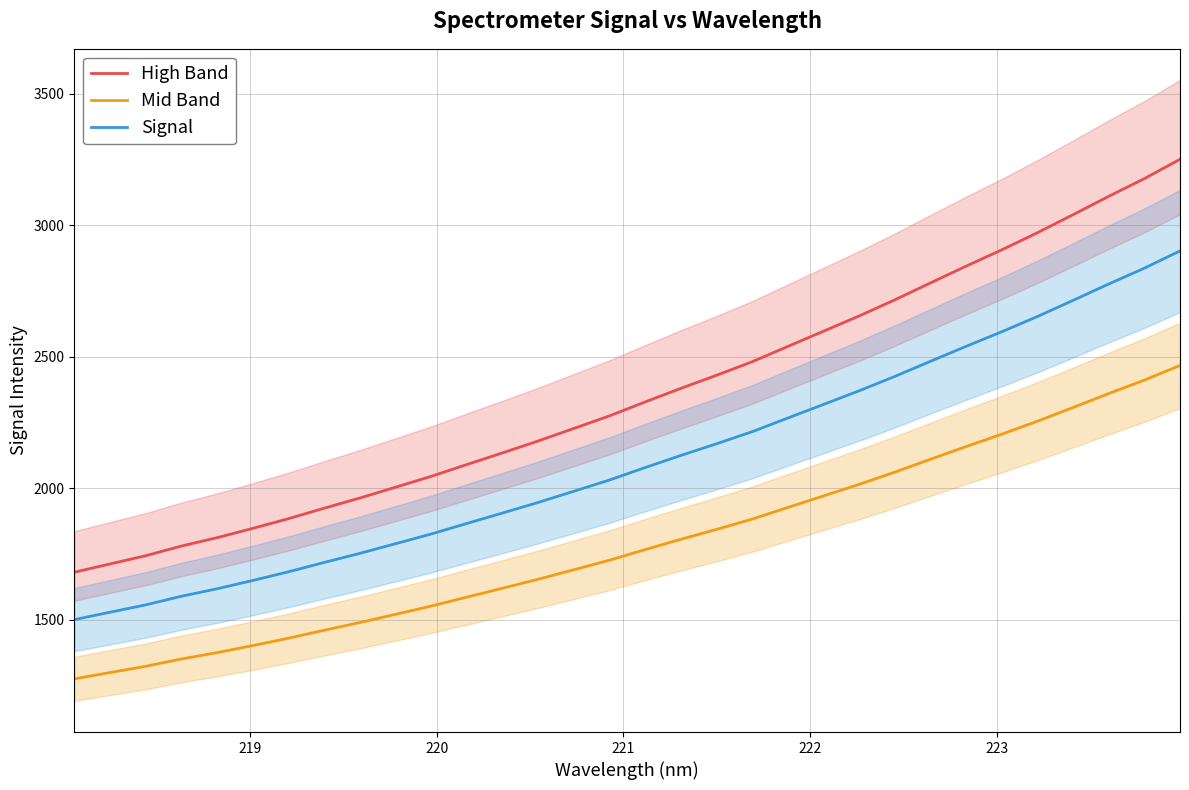

True or false: Mid Band and High Band cross at least once.

False